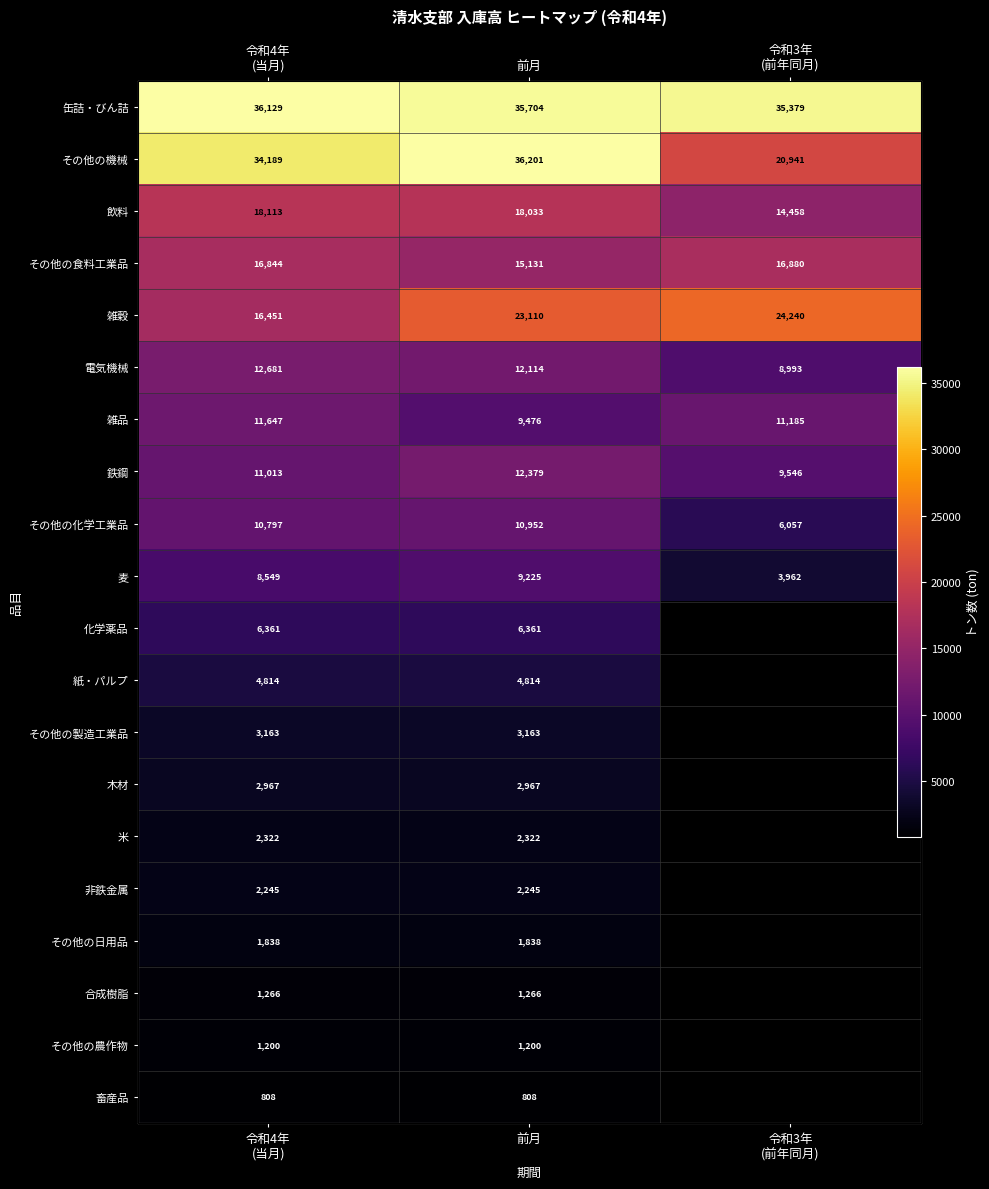

Where does the 電気機械 series first go above 12114?

令和4年 (当月)